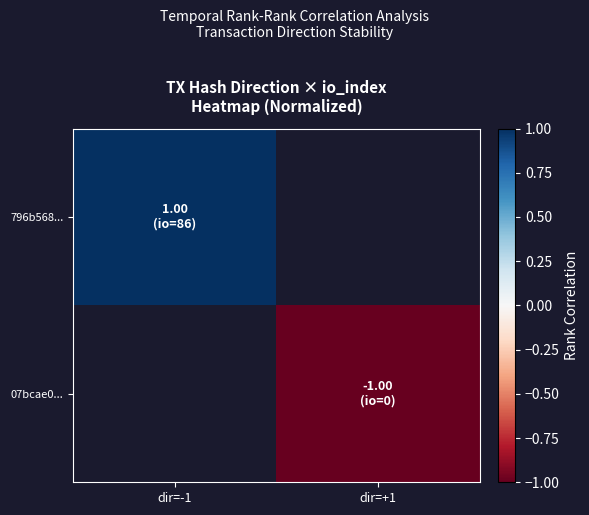

Rank the series by their average value, from highest to lowest.

796b568..., 07bcae0...